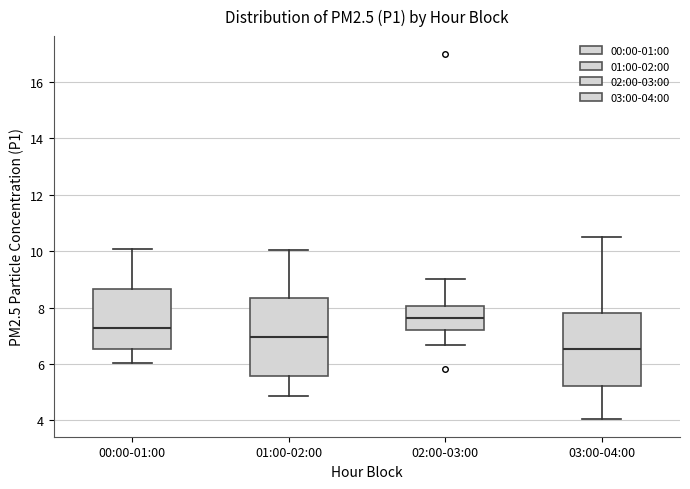

Which box has the lowest median line?

03:00-04:00